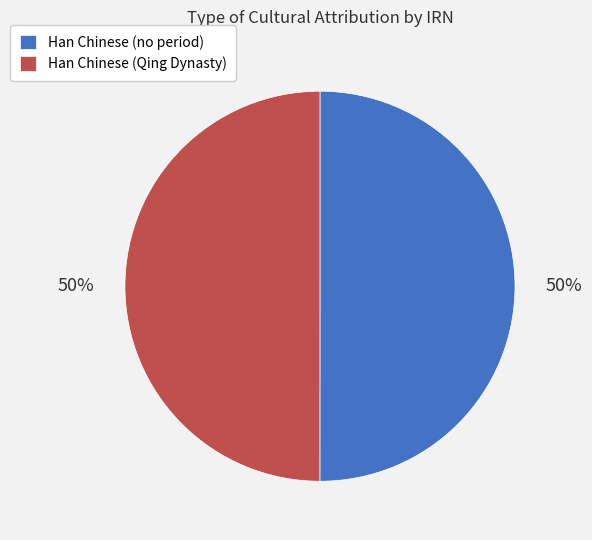

To the nearest percent, what percentage of the pie is Han Chinese (no period)?

50%